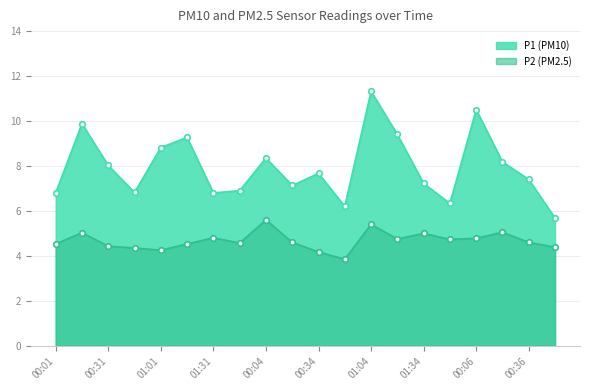

List the series in order of their peak value, lowest first.

P2, P1